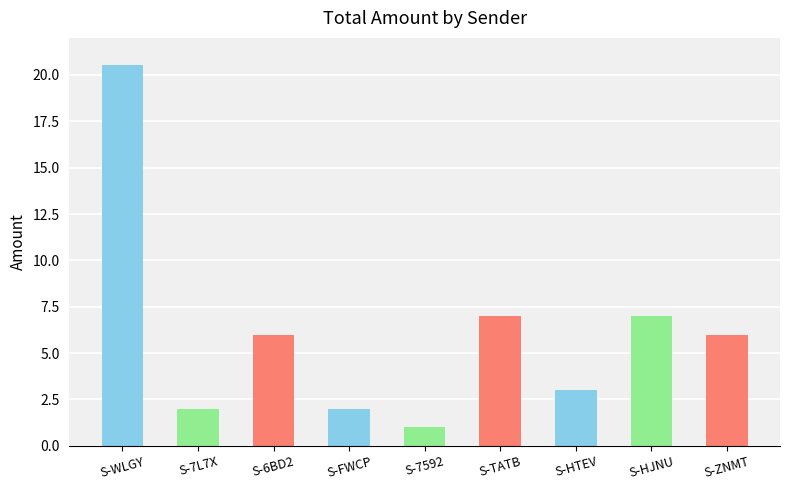

What is the maximum value shown in the chart?

20.5